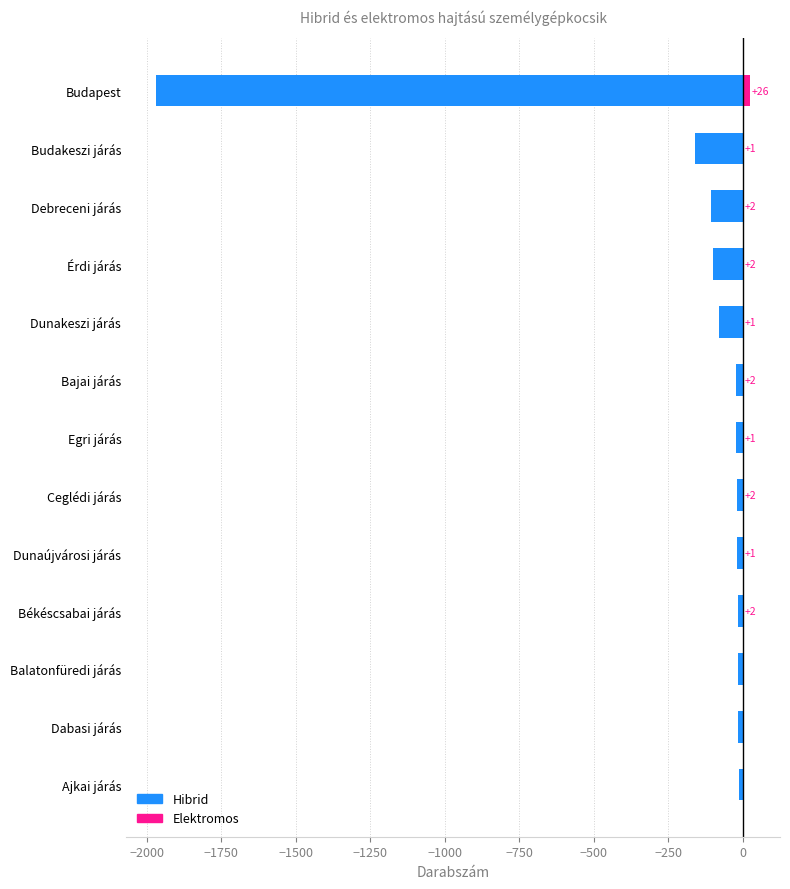

How many bars are there in each group?

2